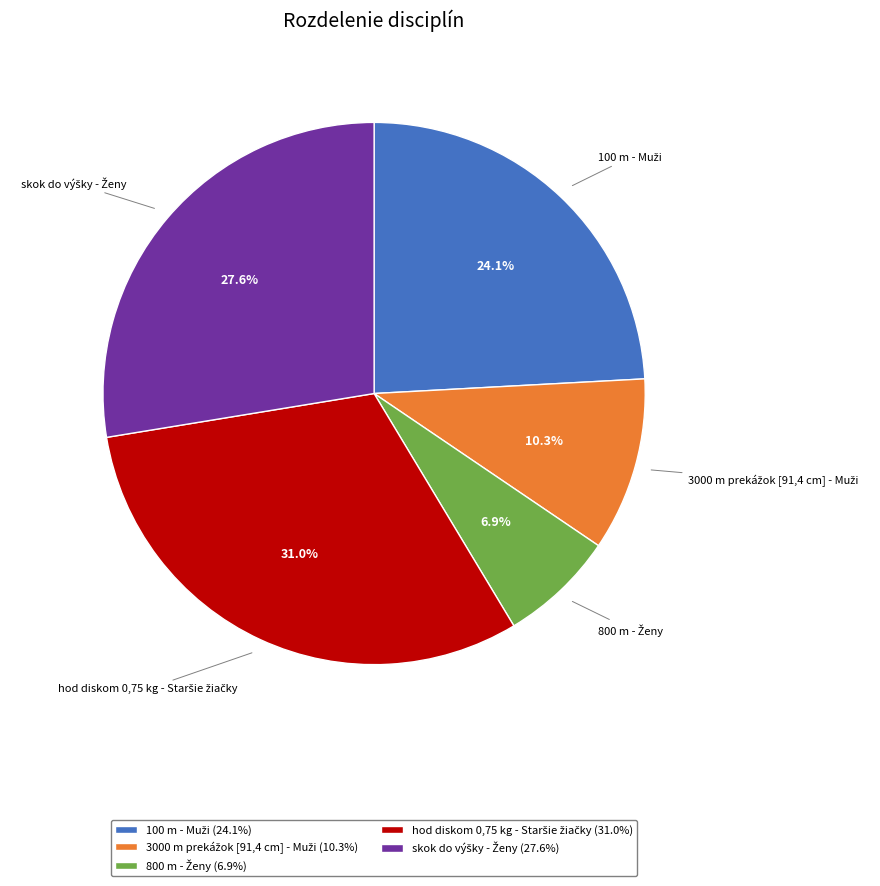

Does any single category account for the majority?

No